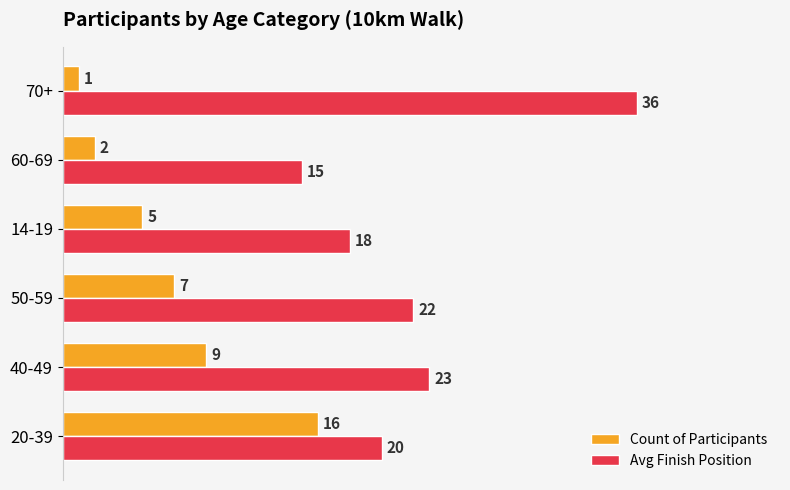

List the series in order of their overall mean, lowest first.

Count of Participants, Avg Finish Position